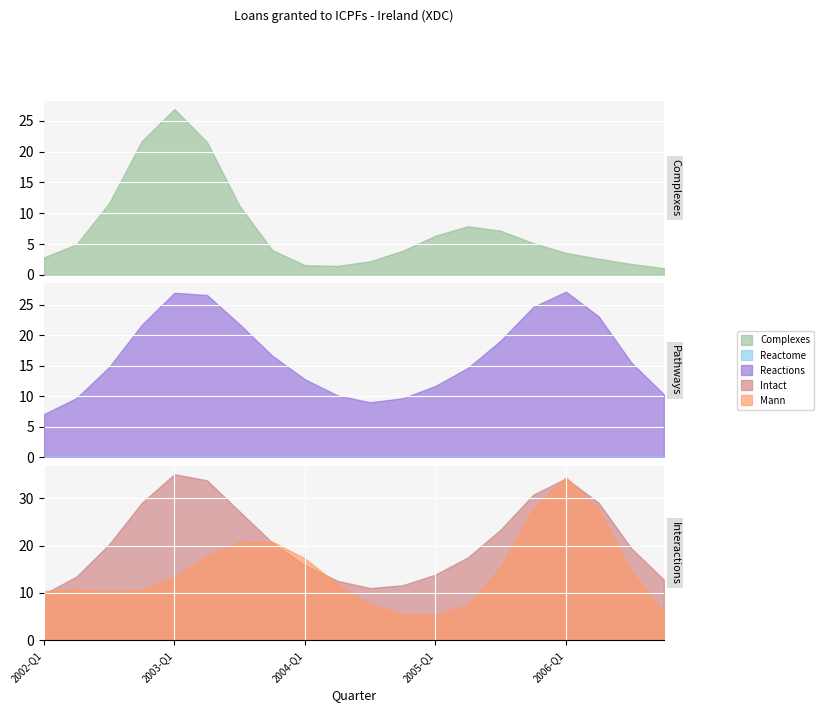

What is the maximum value for Reactions?

27.1